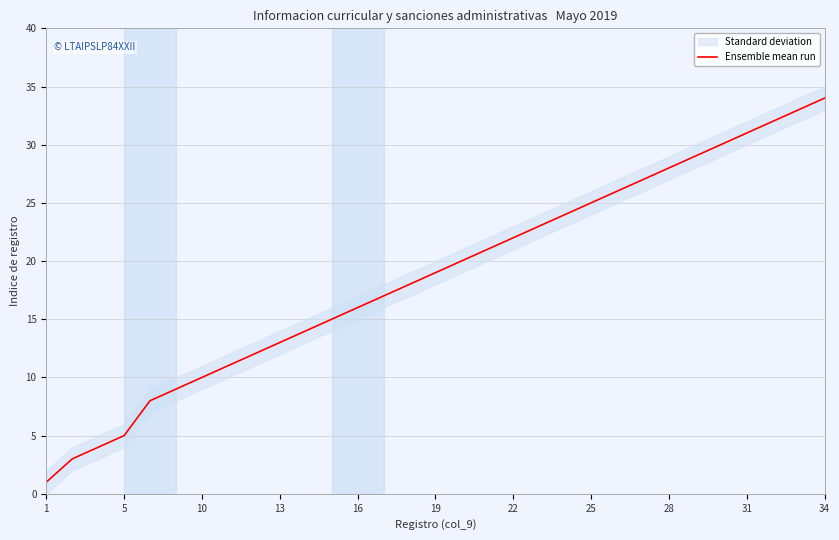

What is the difference between the second highest and minimum values?

32